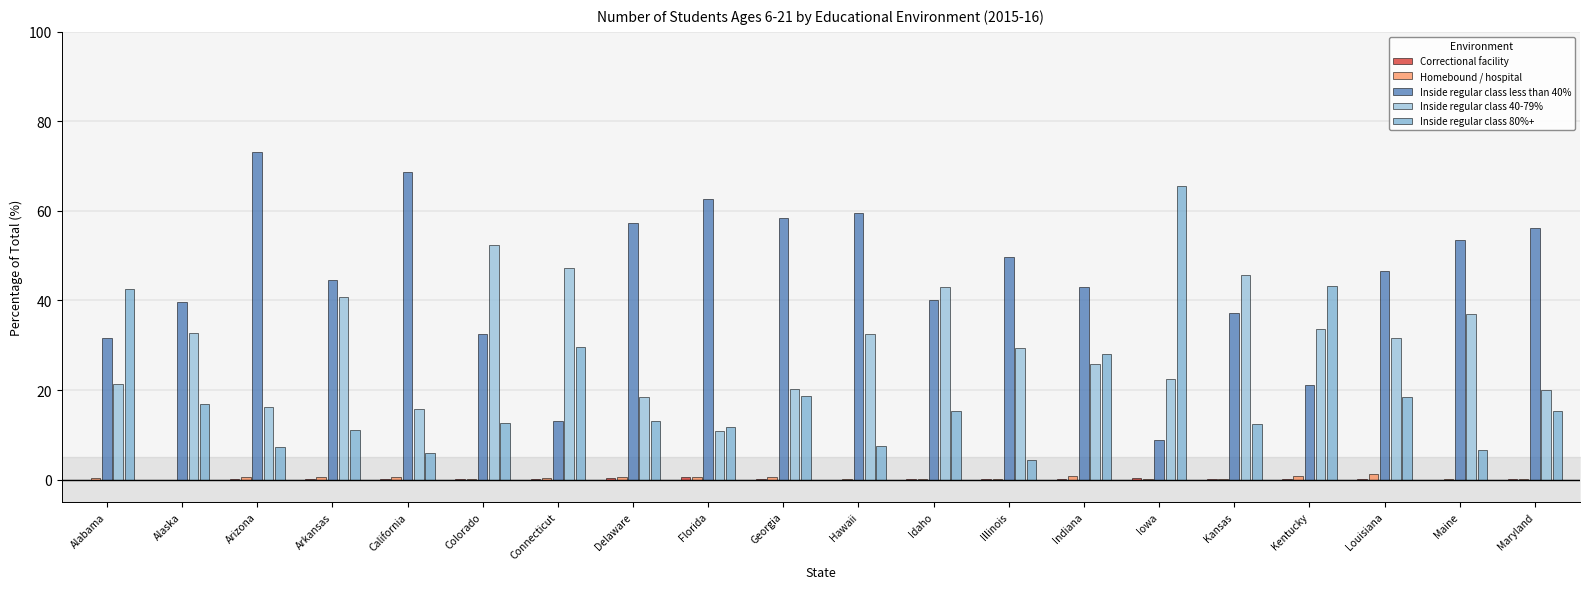

Are the bars grouped side by side (vs. stacked)?

Yes